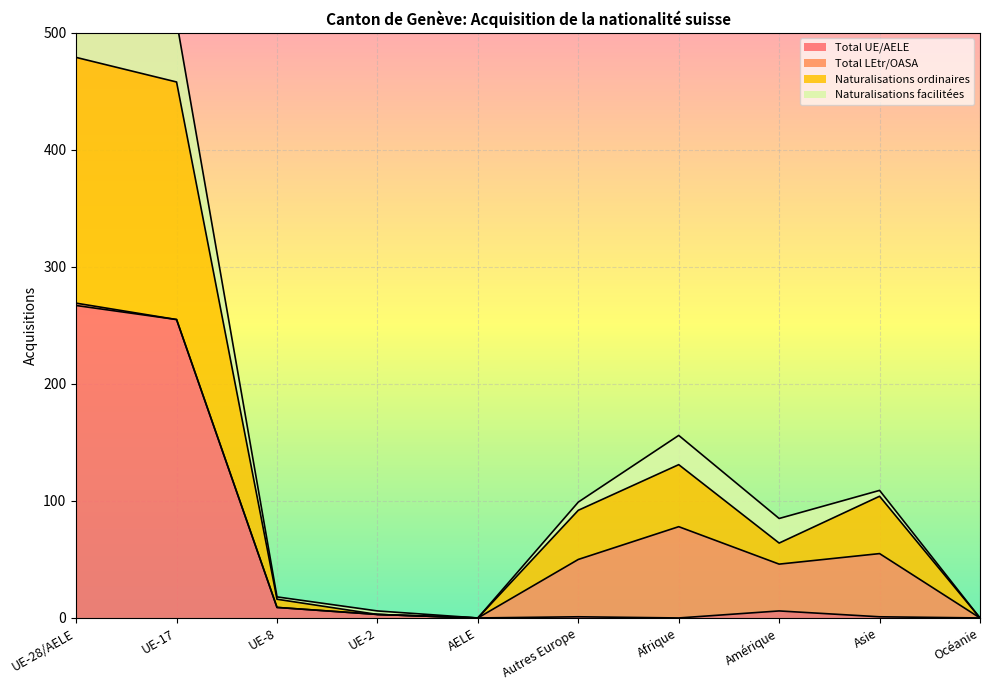

At which category does Naturalisations ordinaires reach its first local peak?

Afrique